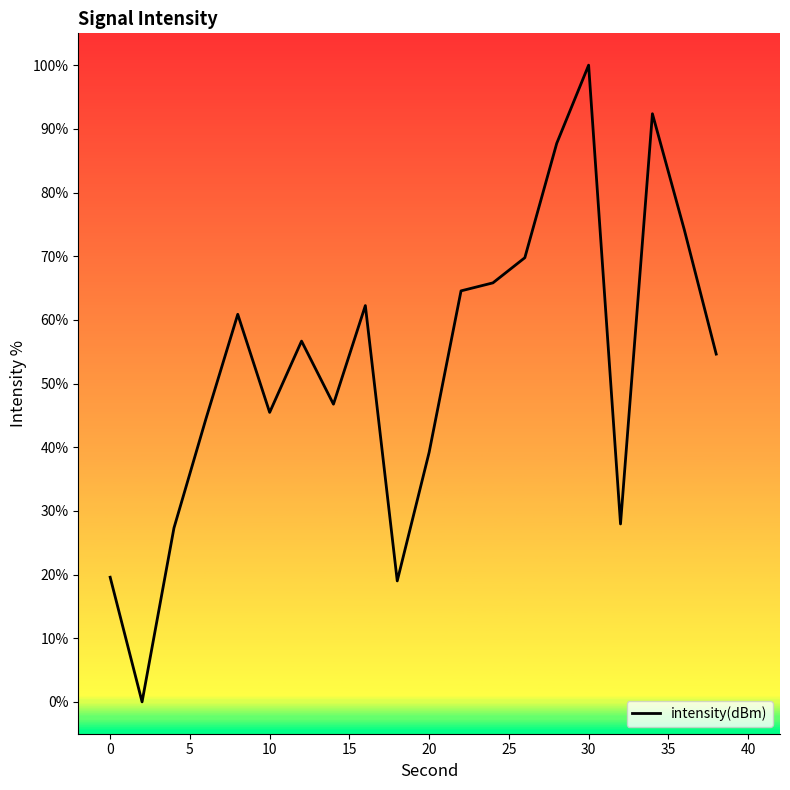

What is the difference between the maximum and minimum values?

100.0